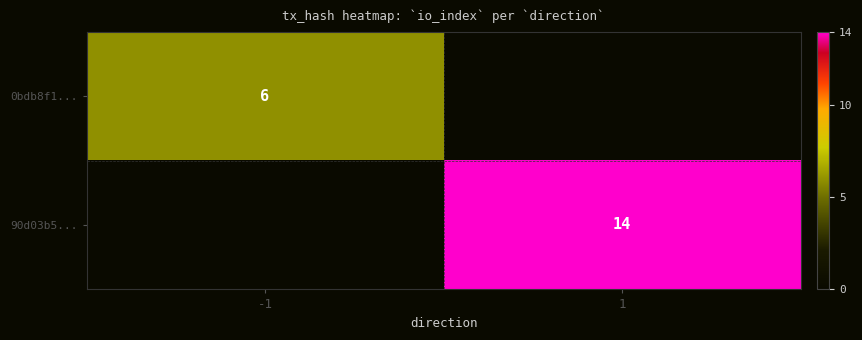

True or false: 90d03b5... has a value of 14 at 1.

True